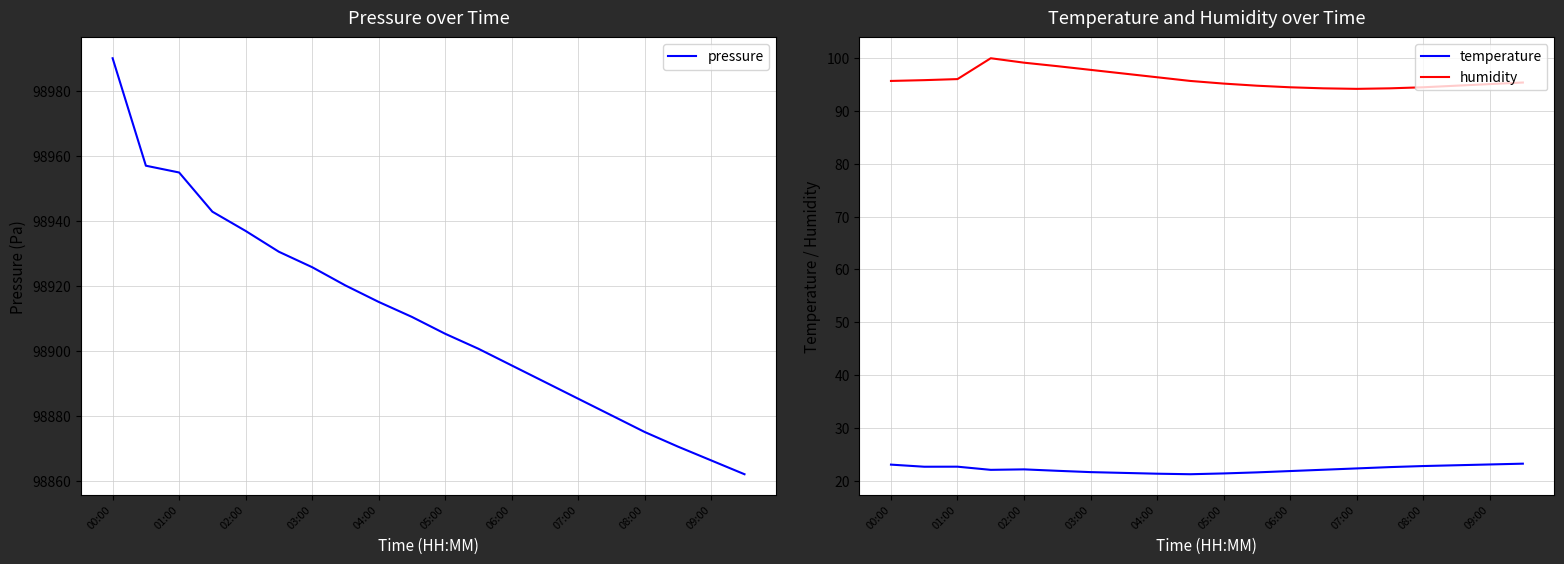

How many interior local valleys does the humidity series have?

1